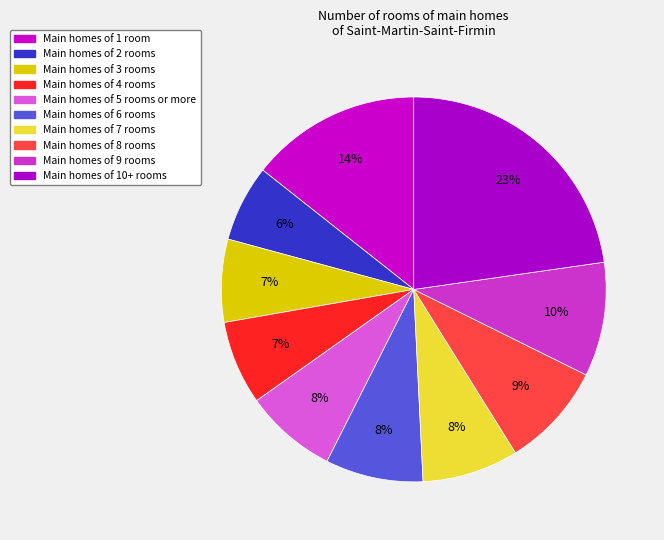

How many segments does this pie chart have?

10